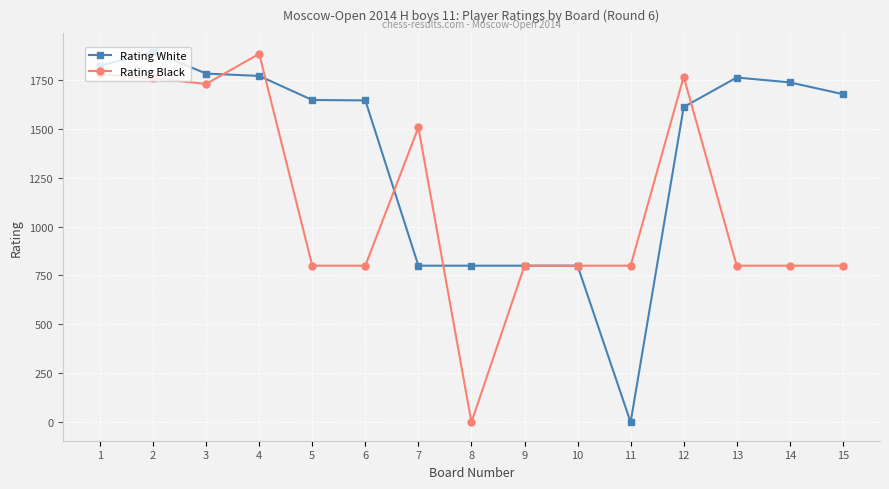

Is the value of Rating White at 15 greater than the value of Rating Black at 12?

No